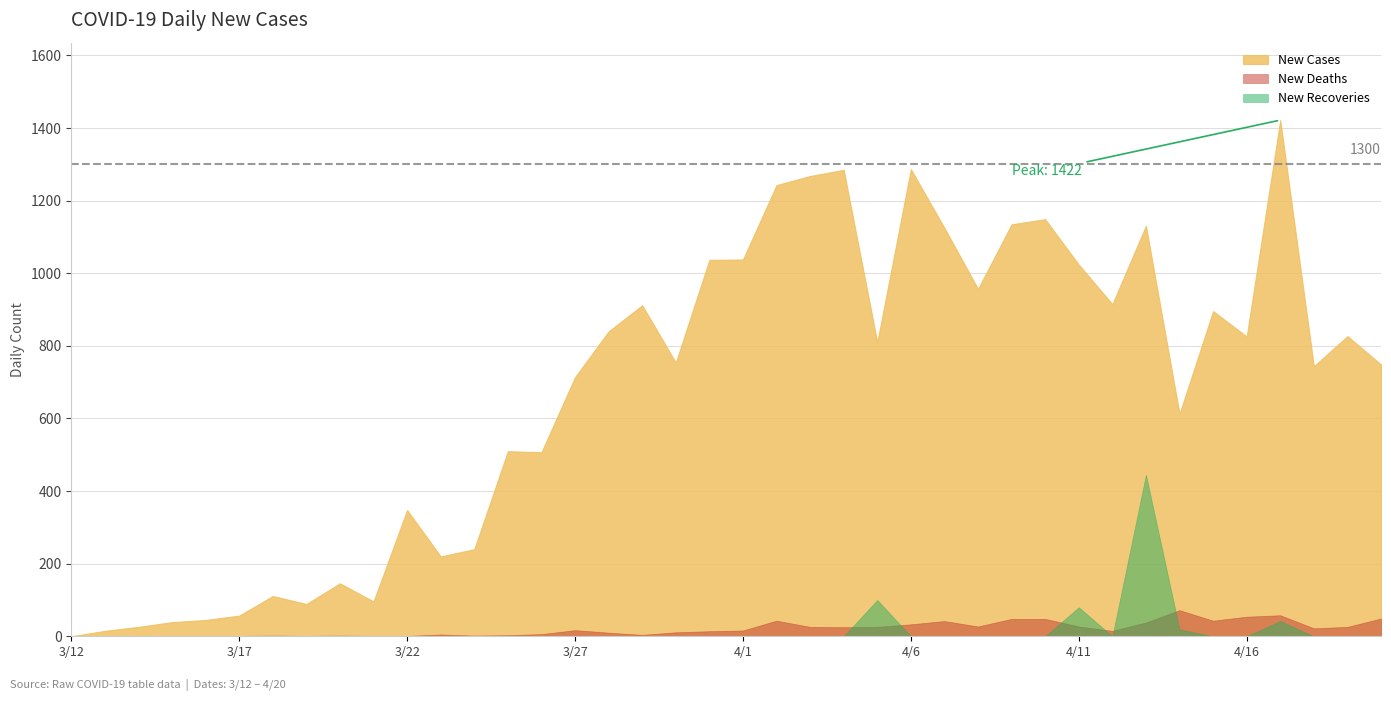

How many interior local peaks does the New Deaths series have?

8